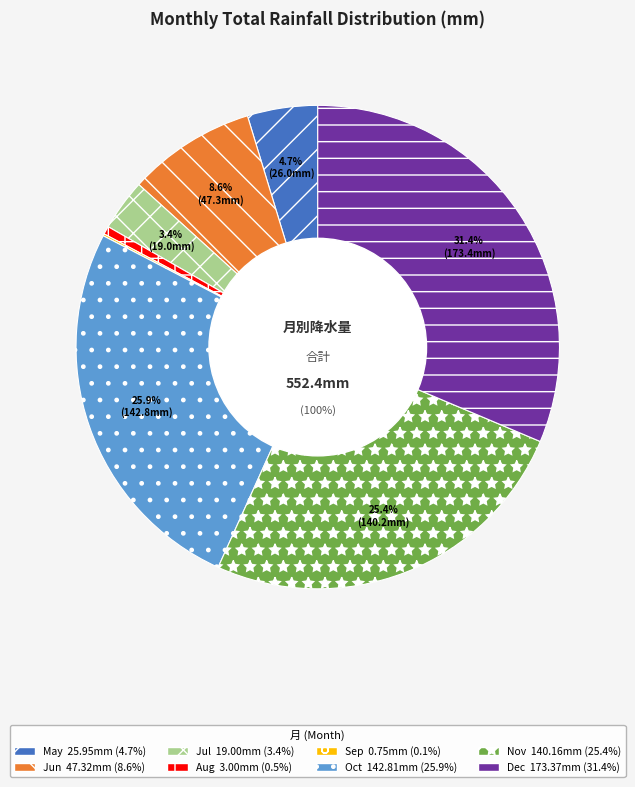

How much of the chart is everything except Dec?

68.6%